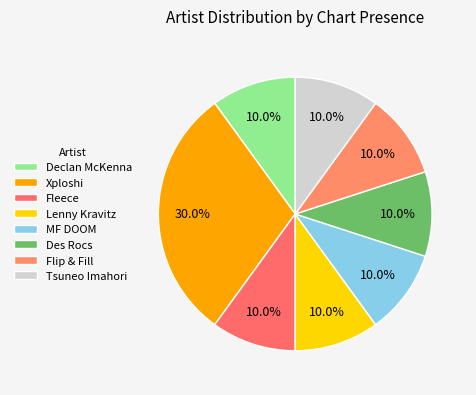

Which category has the smallest portion of the pie?

Declan McKenna